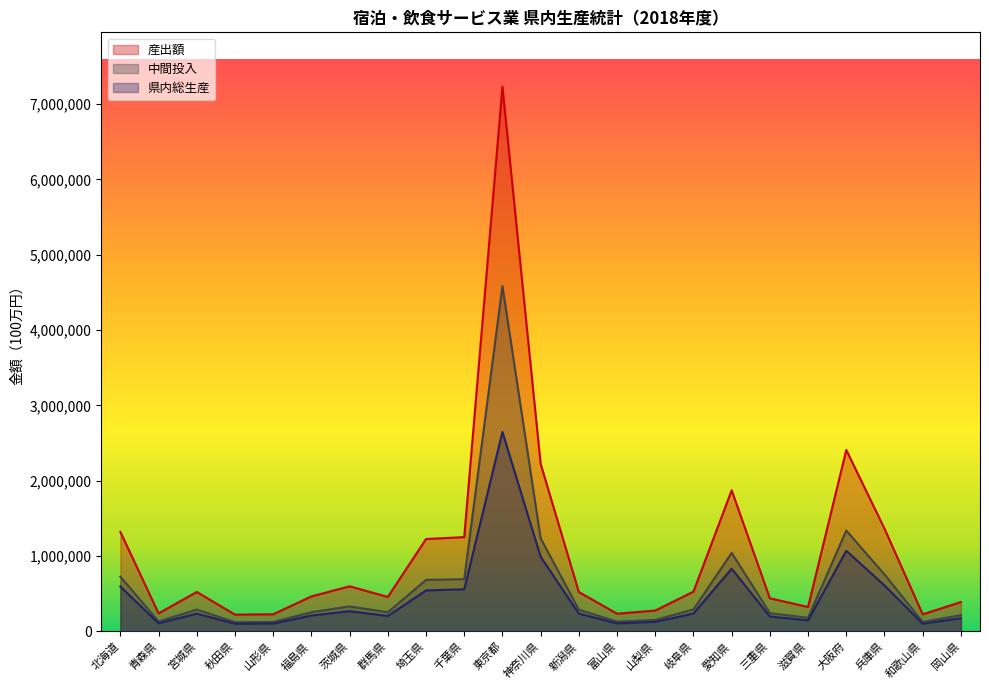

How many lines are shown in the chart?

3